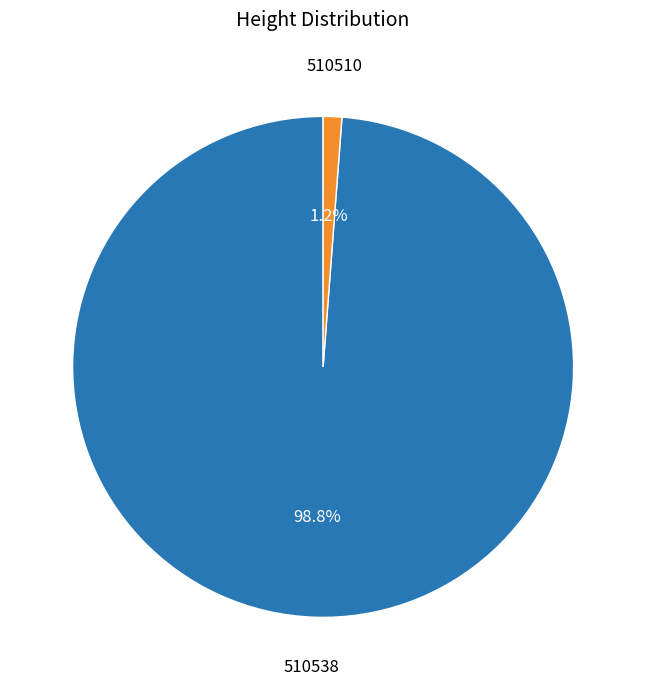

How many slices are in this pie chart?

2